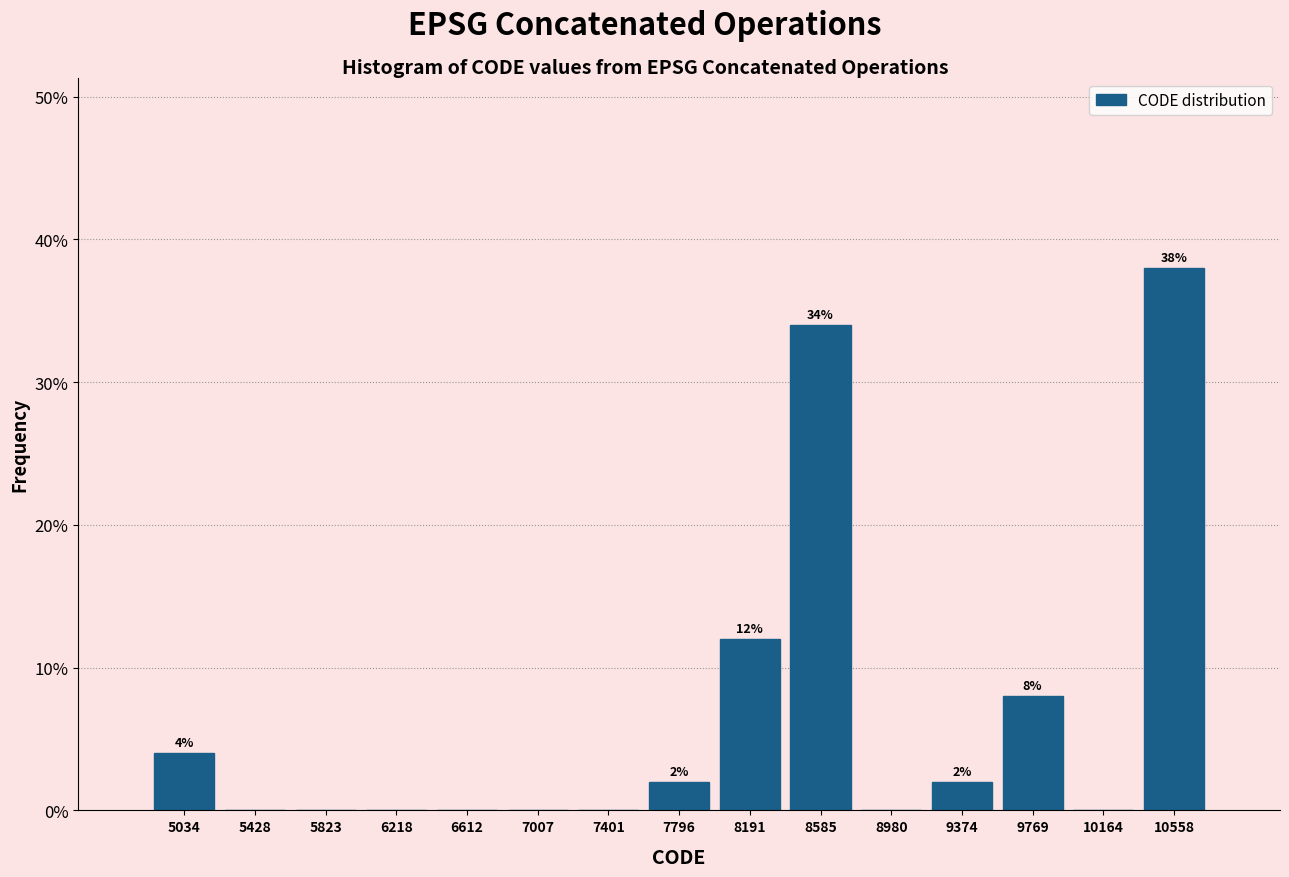

Which range on the x-axis has the tallest bar?

10350 to 10750